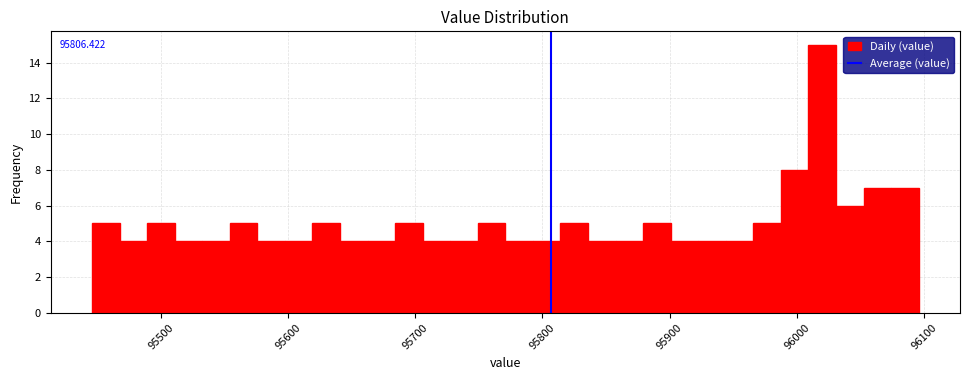

Around what value on the x-axis is the tallest bar? Give the approximate position of its centre, as read against the axis.

96020